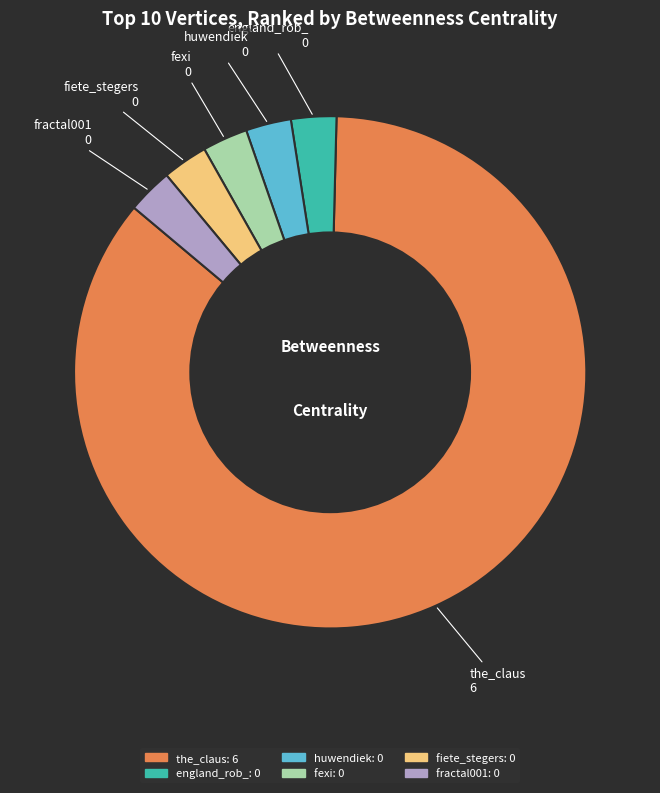

What is the majority slice?

the_claus